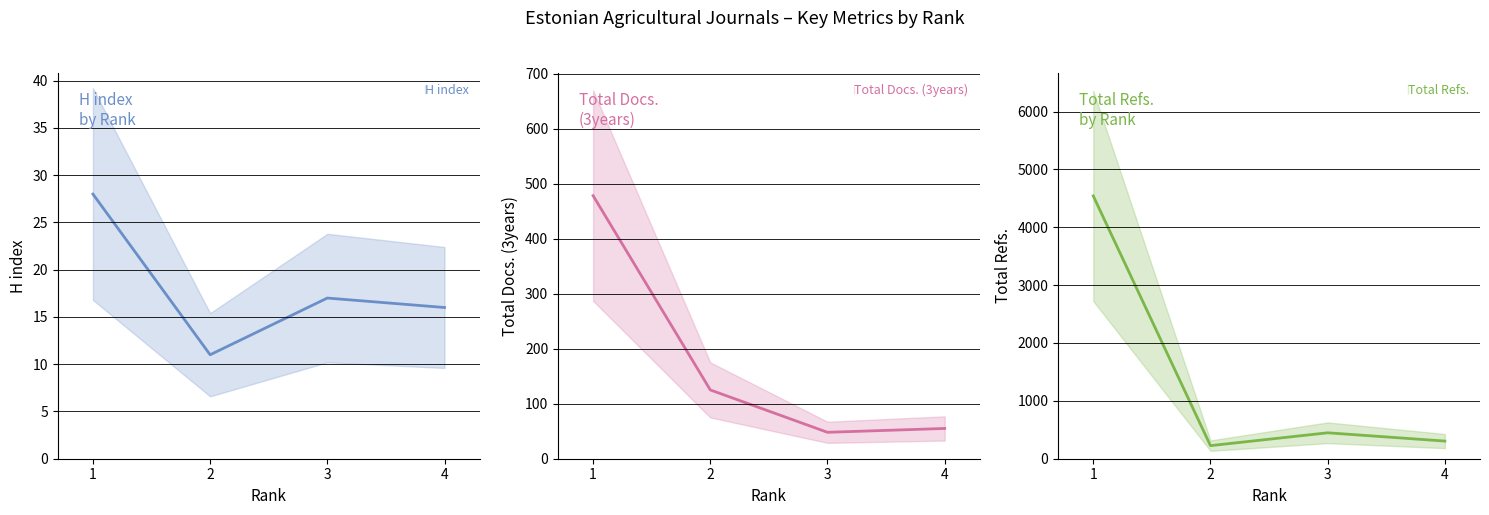

What is the sum of the Total Docs. (3years) values at 4 and 1?

533